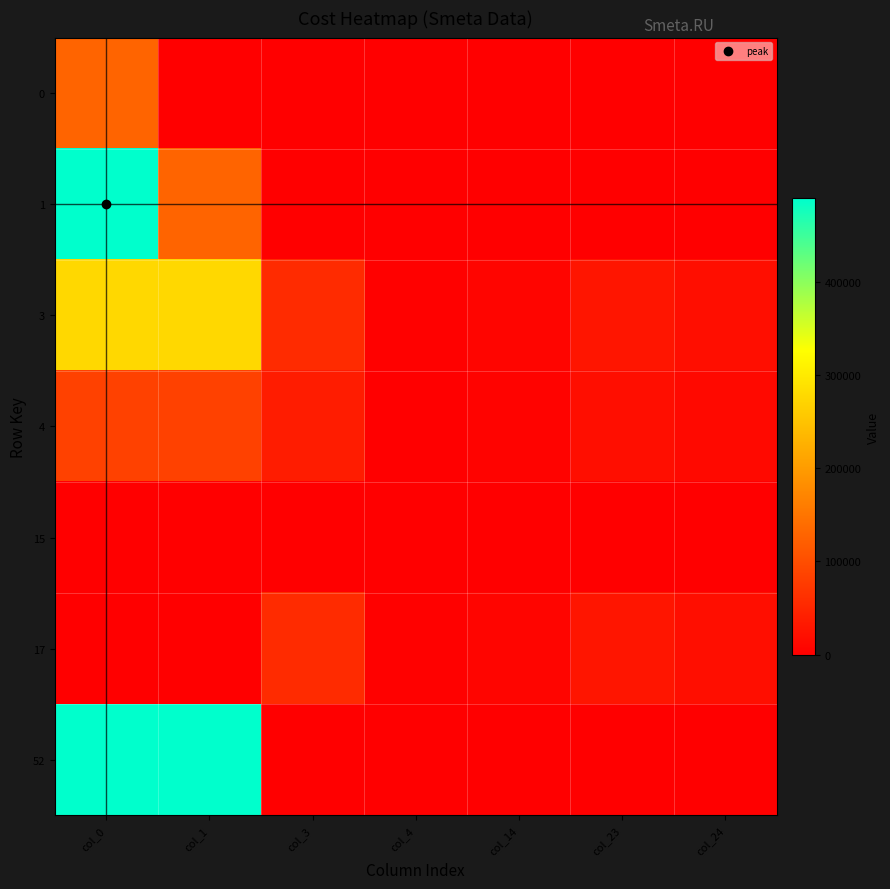

List the series in order of their peak value, highest first.

1, 52, 3, 0, 4, 17, 15